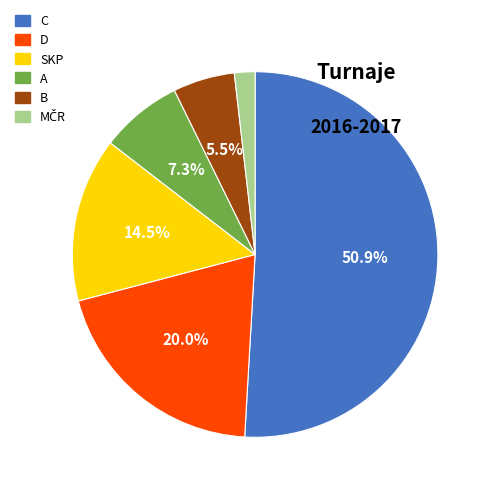

Which slice is the largest?

C